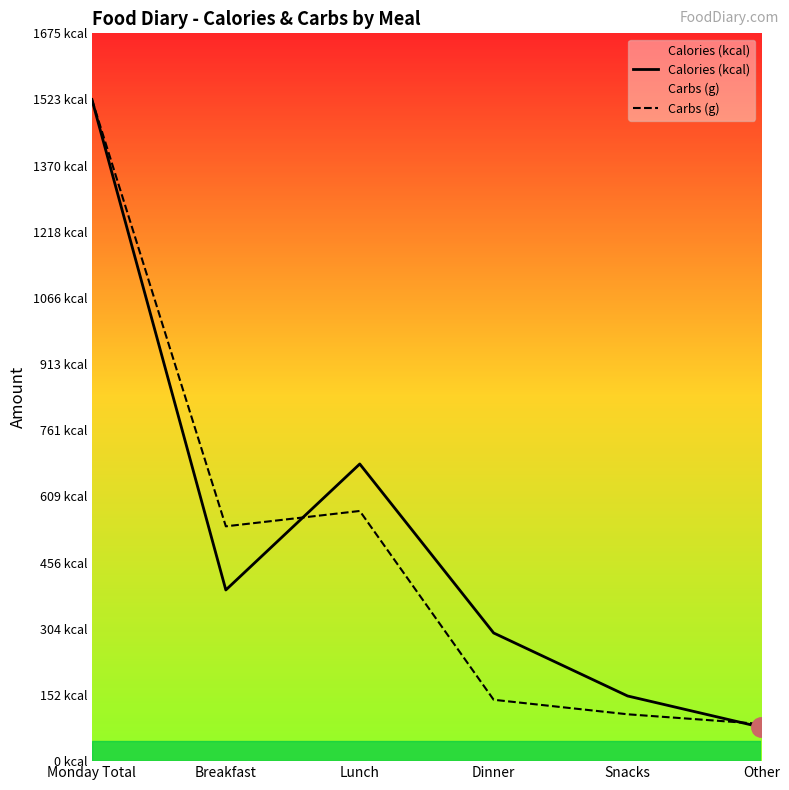

Where is the first local maximum for Carbs (g)?

Lunch